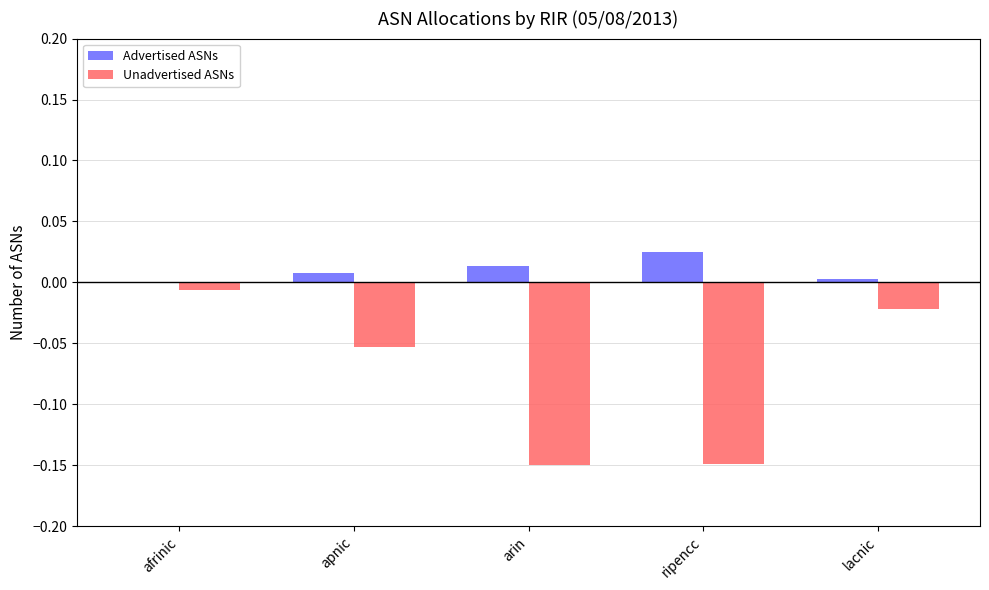

Is the value of Unadvertised ASNs at lacnic greater than the value of Advertised ASNs at afrinic?

No